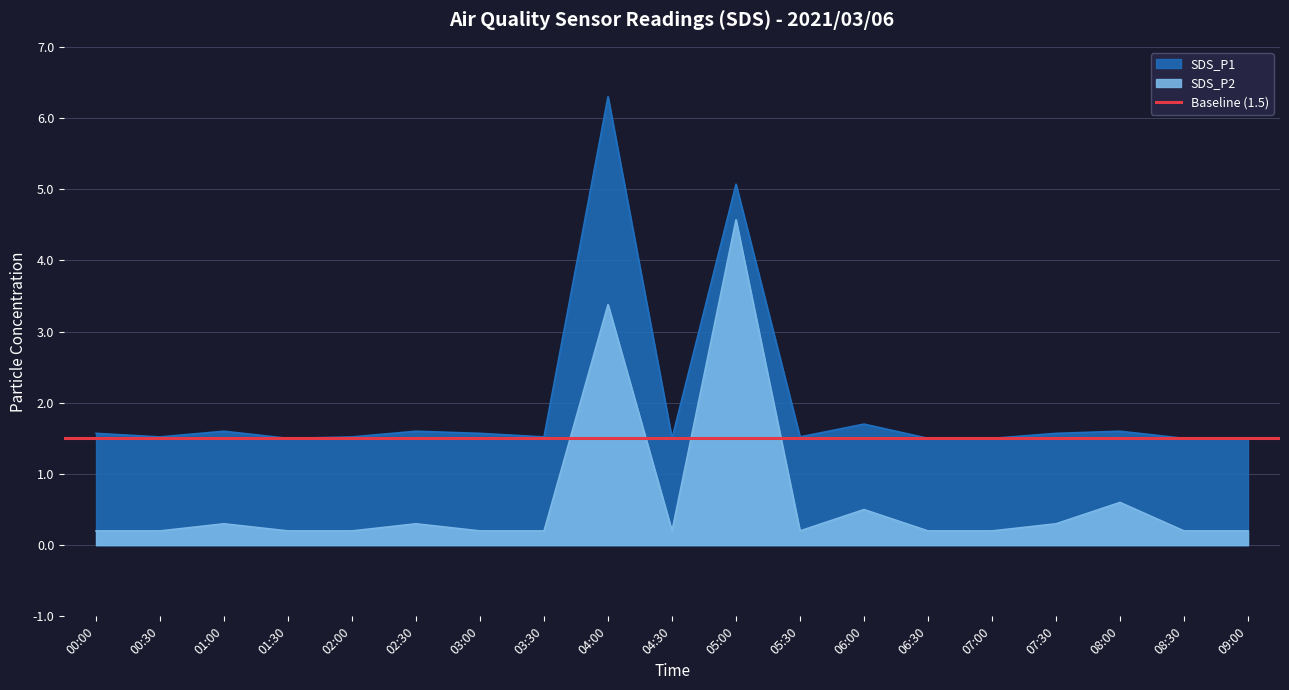

Reading left to right, what are all the values shown in this chart?

SDS_P1: 00:00=1.6	00:30=1.5	01:00=1.6	01:30=1.5	02:00=1.5	02:30=1.6	03:00=1.6	03:30=1.5	04:00=6.3	04:30=1.5	05:00=5.1	05:30=1.5	06:00=1.7	06:30=1.5	07:00=1.5	07:30=1.6	08:00=1.6	08:30=1.5	09:00=1.5
SDS_P2: 00:00=0.2	00:30=0.2	01:00=0.3	01:30=0.2	02:00=0.2	02:30=0.3	03:00=0.2	03:30=0.2	04:00=3.4	04:30=0.2	05:00=4.6	05:30=0.2	06:00=0.5	06:30=0.2	07:00=0.2	07:30=0.3	08:00=0.6	08:30=0.2	09:00=0.2